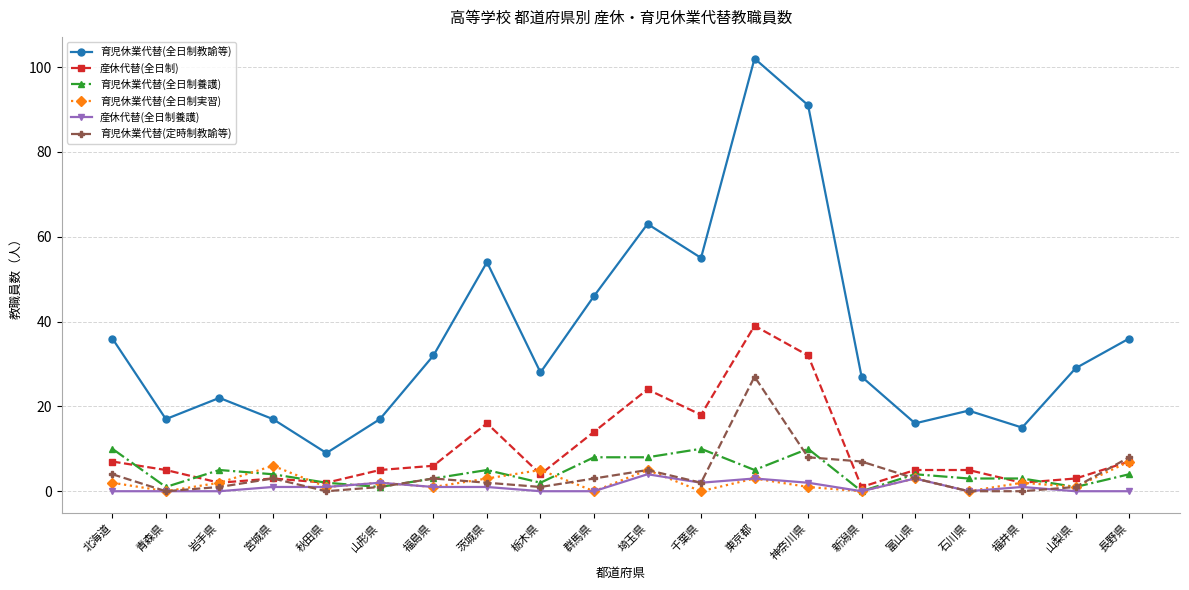

Is it true that 育児休業代替(全日制教諭等) equals 9 at 山梨県?

False